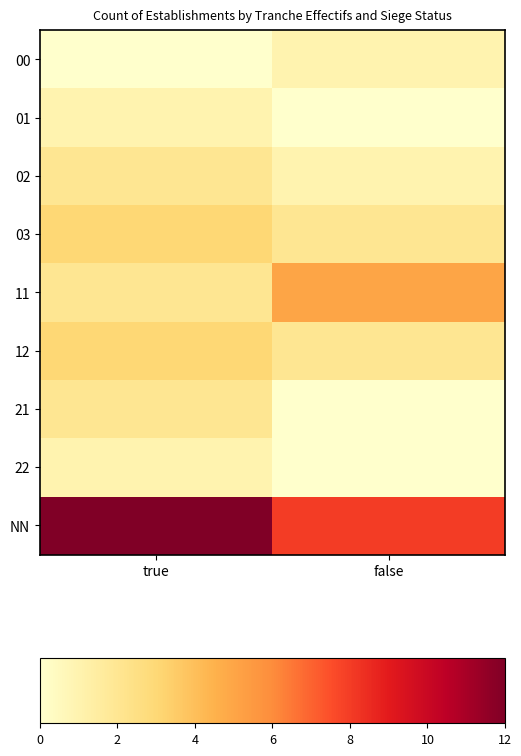

At false, list the series in order from smallest to largest.

01, 21, 22, 00, 02, 03, 12, 11, NN